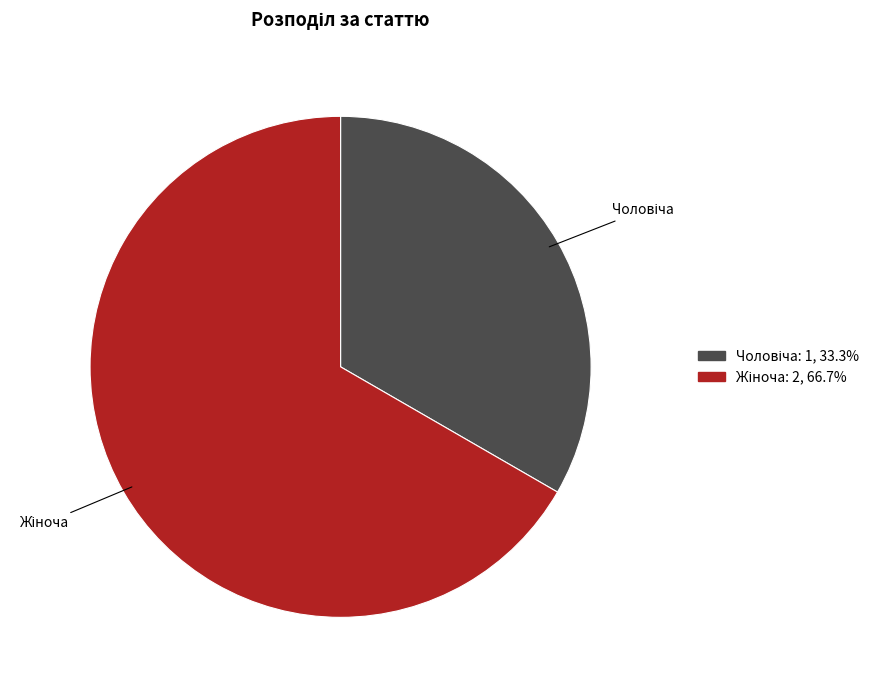

How many segments does this pie chart have?

2